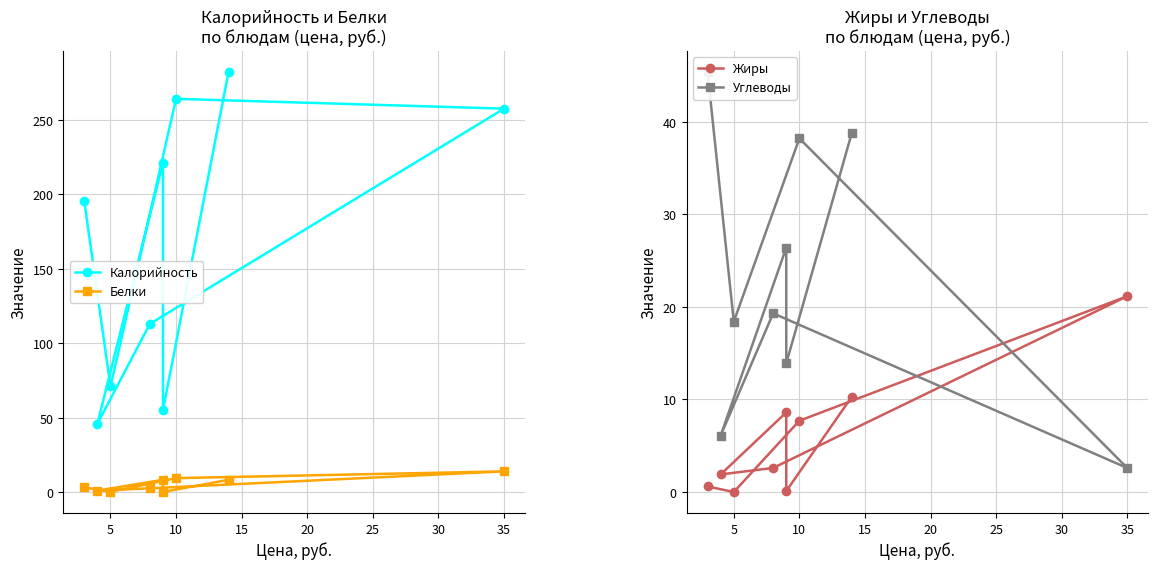

Reading left to right, list all the values displayed in this chart.

Калорийность: 282.0	55.0	221.0	46.0	113.0	257.4	264.0	71.0	195.3
Белки: 8.4	0.2	8.4	1.1	2.7	14.1	9.5	0.3	3.3
Жиры: 10.3	0.1	8.6	1.9	2.6	21.1	7.7	0.0	0.6
Углеводы: 38.8	13.9	26.4	6.1	19.3	2.6	38.2	18.4	45.4